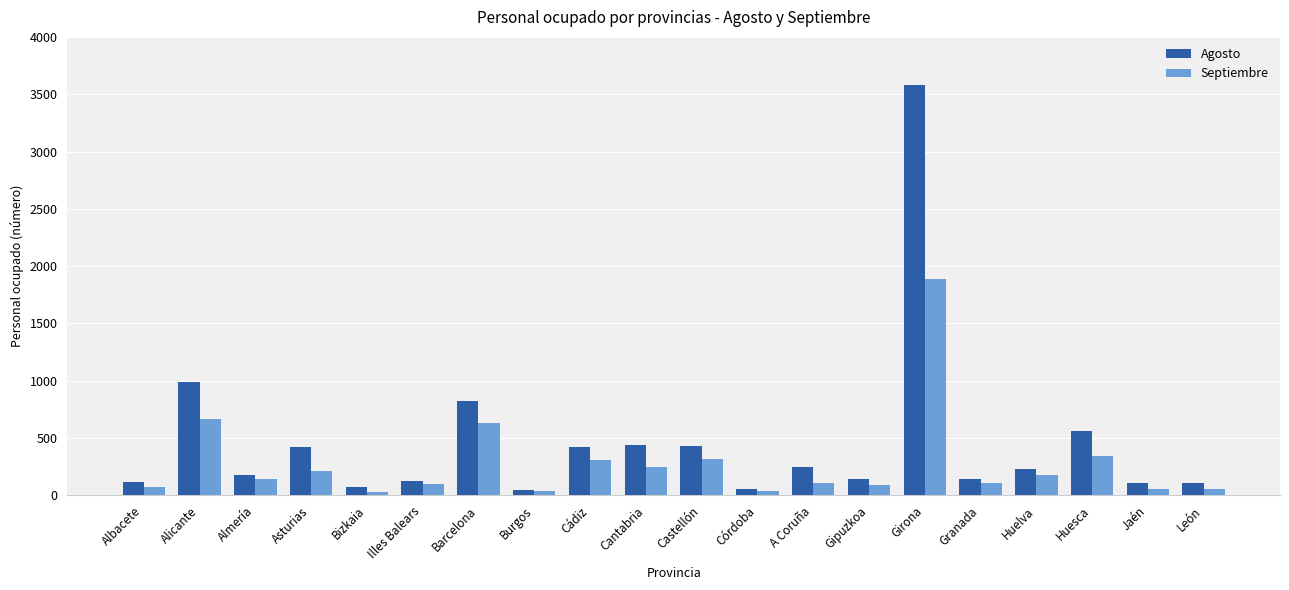

At which label does Septiembre first exceed 142?

Alicante